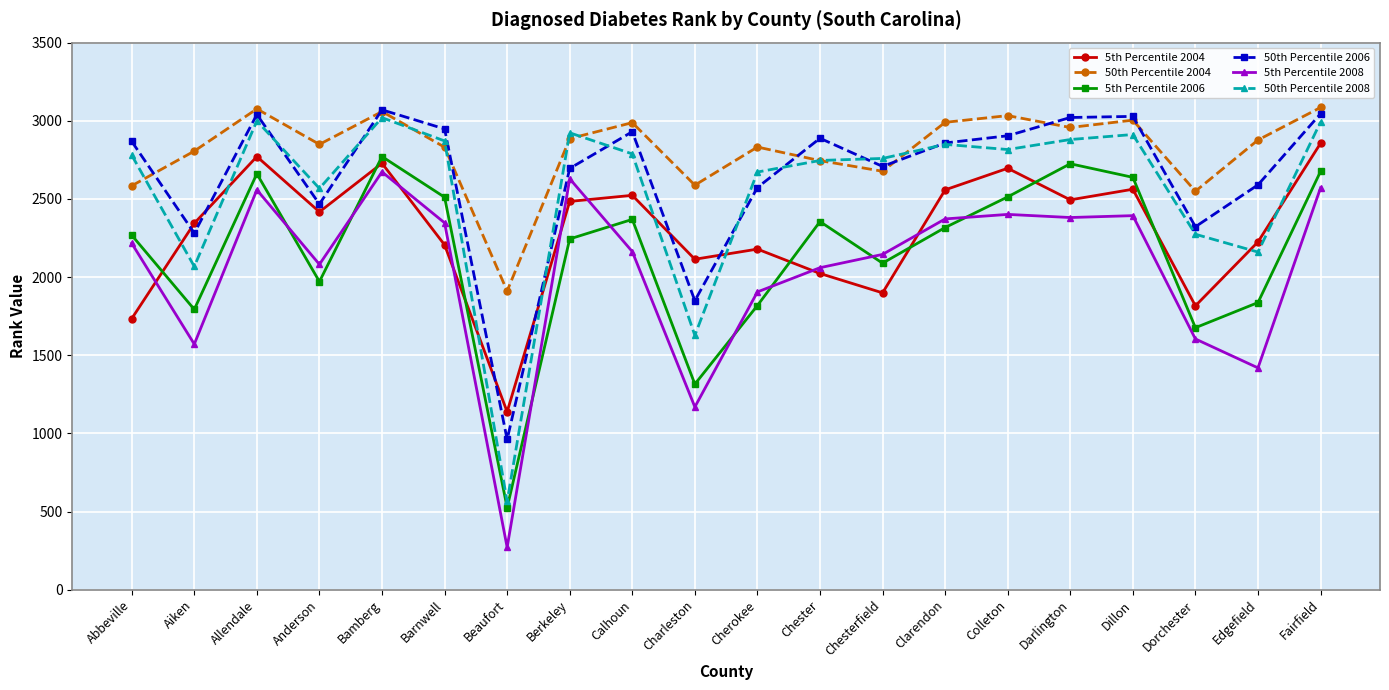

True or false: 50th Percentile 2008 and 5th Percentile 2008 intersect in this chart.

False